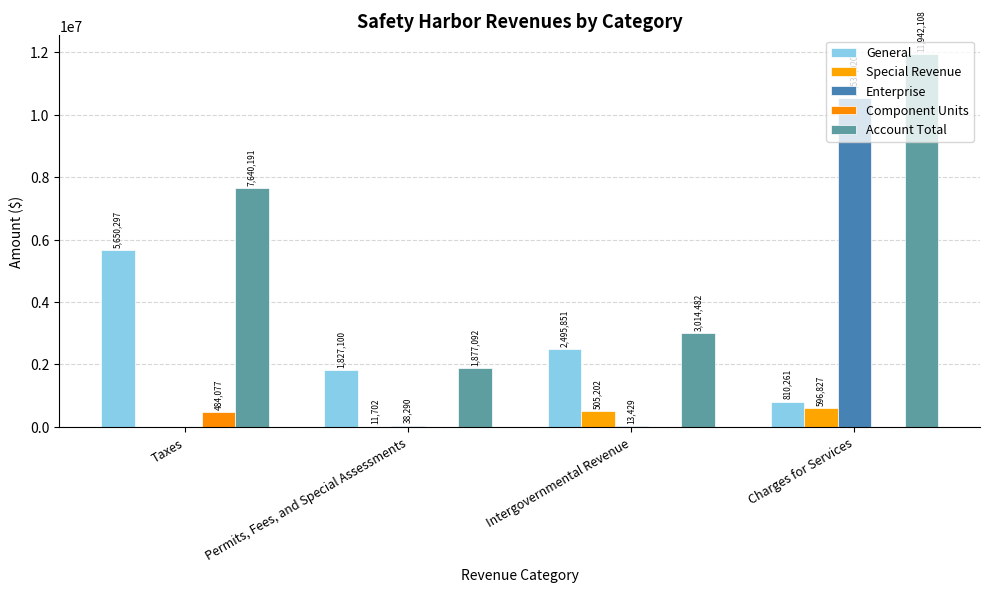

How many bars are there in total?

20